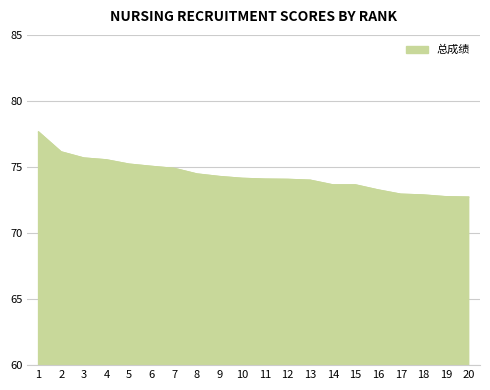

What is the sum of all values?

1487.0